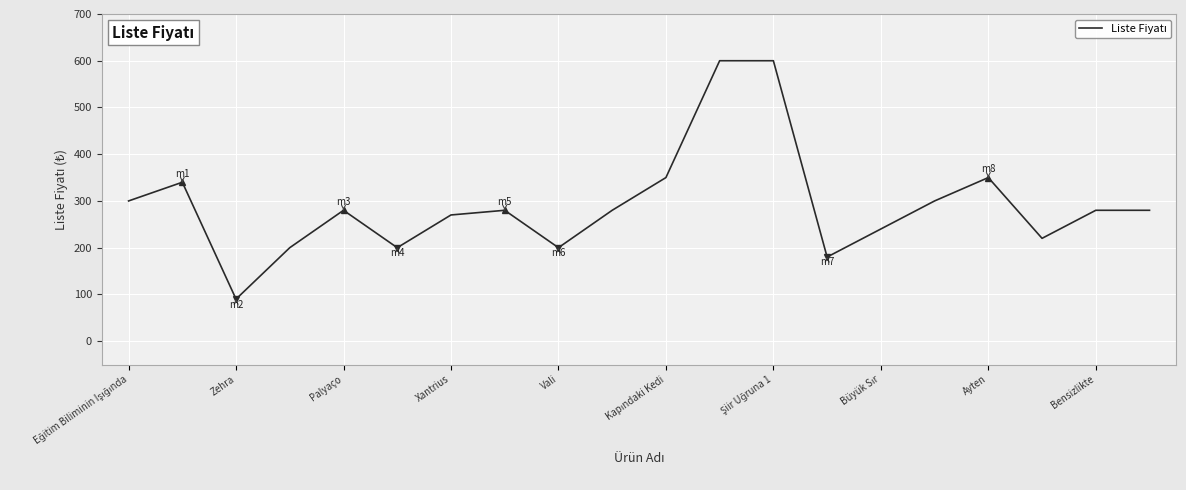

What is the sum of all values?

5840